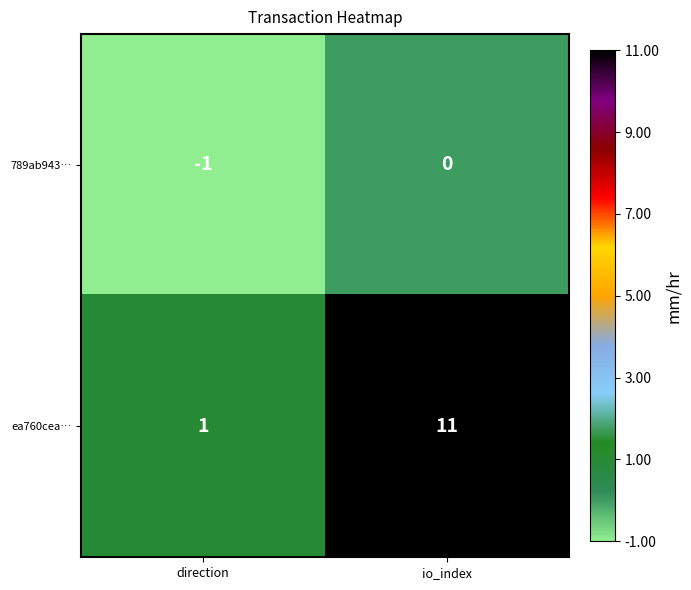

What is the spread (max minus min) of values at io_index?

11